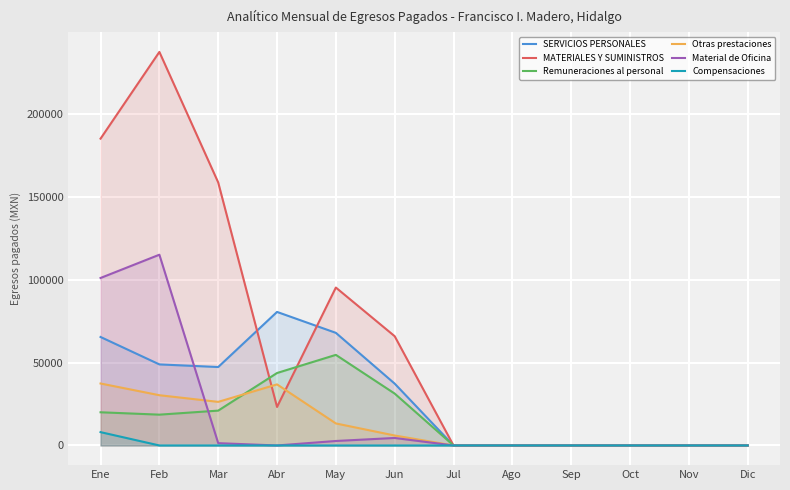

Reading left to right, extract all data points from this chart.

SERVICIOS PERSONALES: 65379.3	48853.0	47275.0	80480.0	67873.0	37266.0	0.0	0.0	0.0	0.0	0.0	0.0
MATERIALES Y SUMINISTROS: 184915.2	237177.4	158507.8	23208.6	95175.6	65840.1	0.0	0.0	0.0	0.0	0.0	0.0
Remuneraciones al personal: 20000.0	18568.0	21000.0	43667.0	54600.0	31266.0	0.0	0.0	0.0	0.0	0.0	0.0
Otras prestaciones: 37345.0	30285.0	26275.0	36813.0	13273.0	6000.0	0.0	0.0	0.0	0.0	0.0	0.0
Material de Oficina: 100943.2	114962.1	1388.9	0.0	2698.2	4518.1	0.0	0.0	0.0	0.0	0.0	0.0
Compensaciones: 8034.3	0.0	0.0	0.0	0.0	0.0	0.0	0.0	0.0	0.0	0.0	0.0